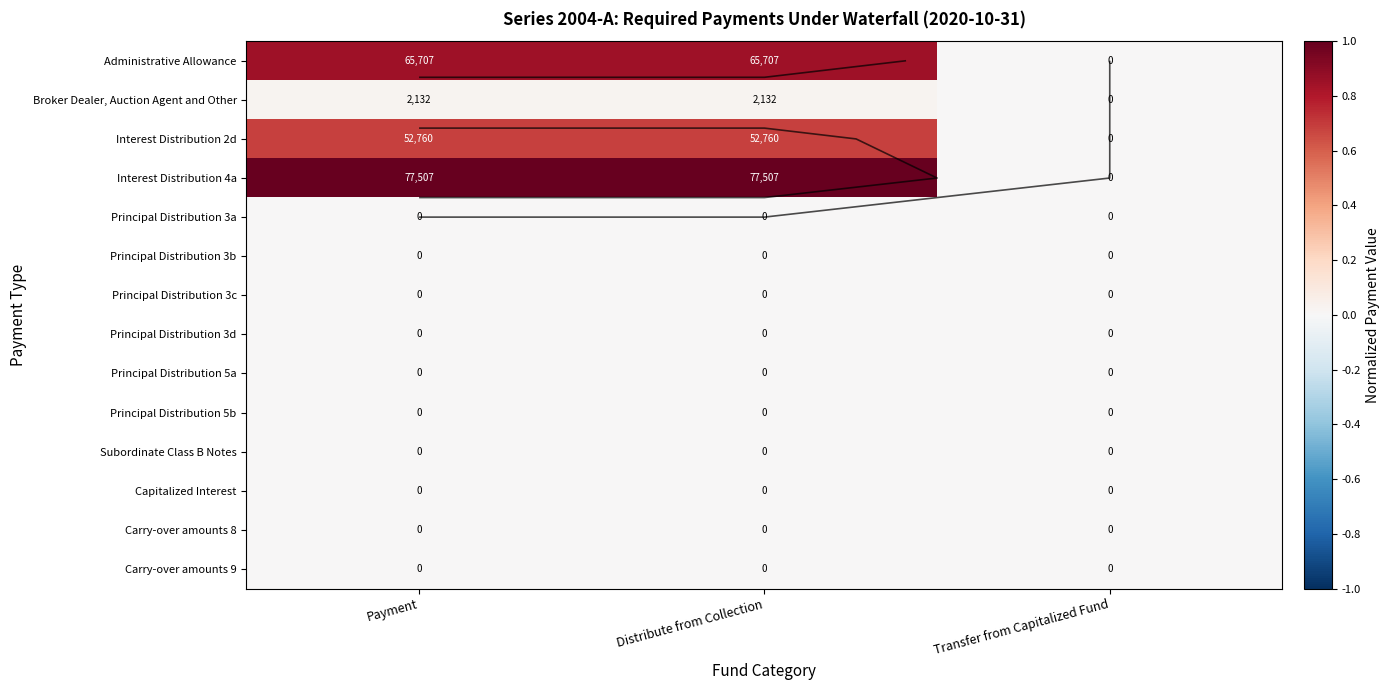

The value of Administrative Allowance at Transfer from Capitalized Fund is -0.4. True or false?

False